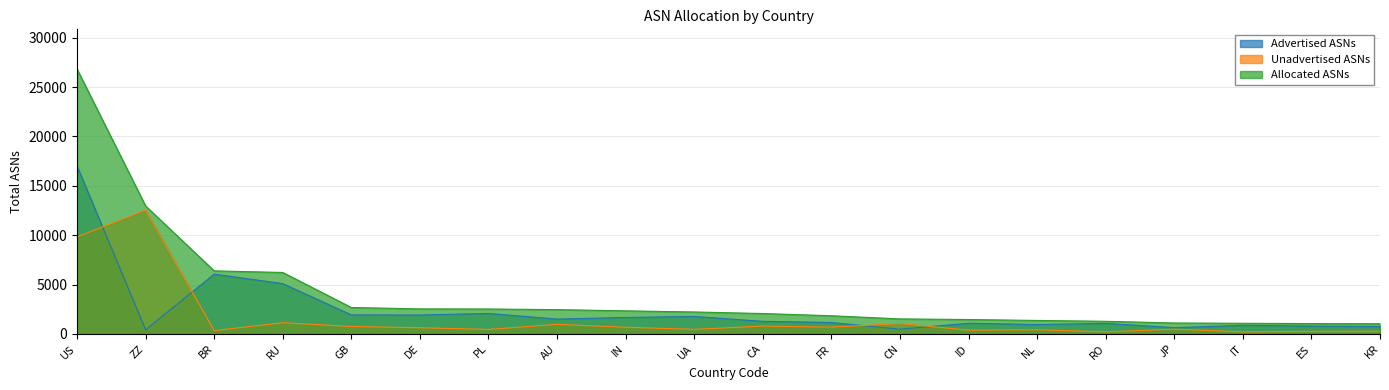

At FR, list the series in order from smallest to largest.

Unadvertised ASNs, Advertised ASNs, Allocated ASNs